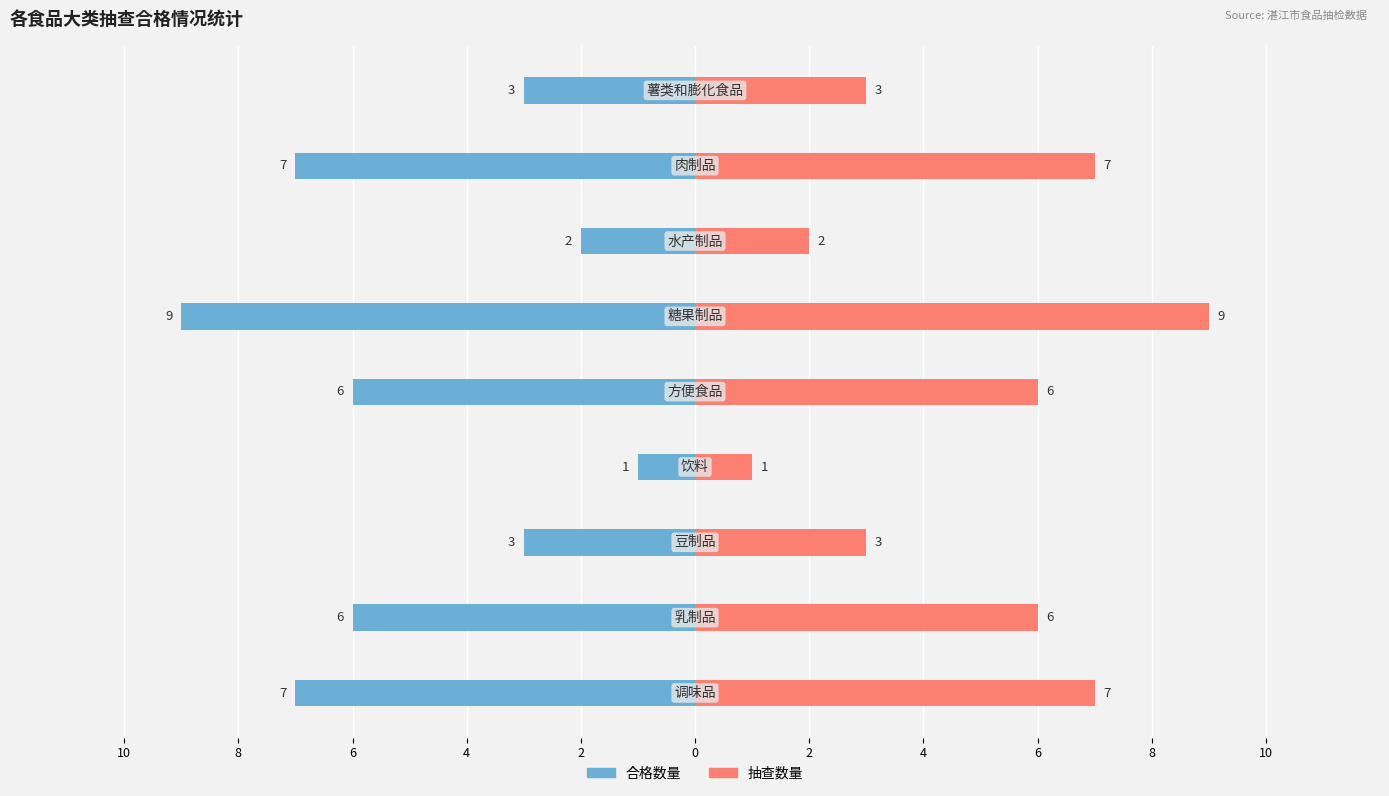

Rank the series at 6 from highest to lowest value.

抽查数量, 合格数量